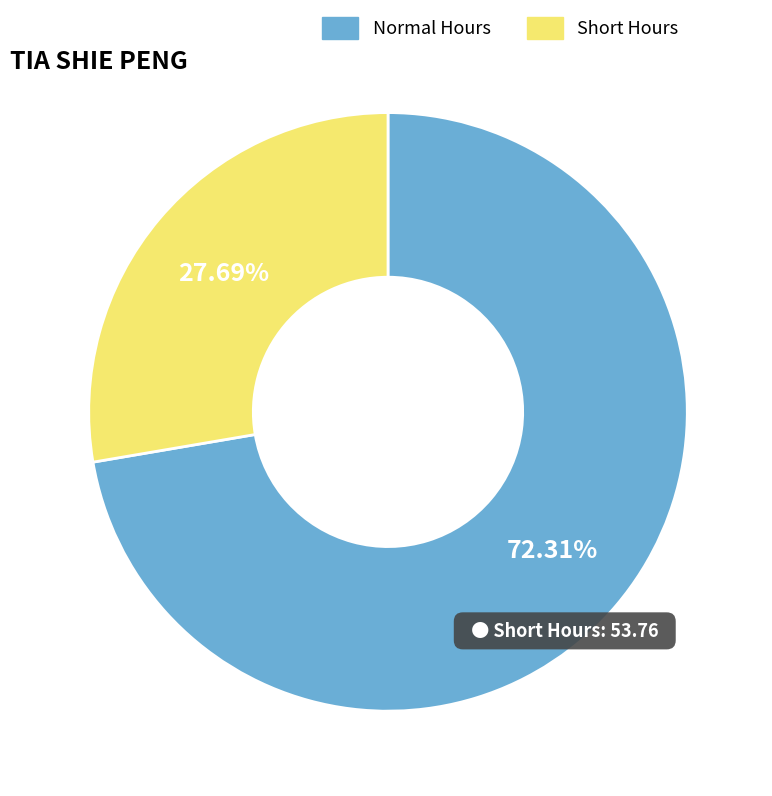

Is there a majority slice in this chart?

Yes